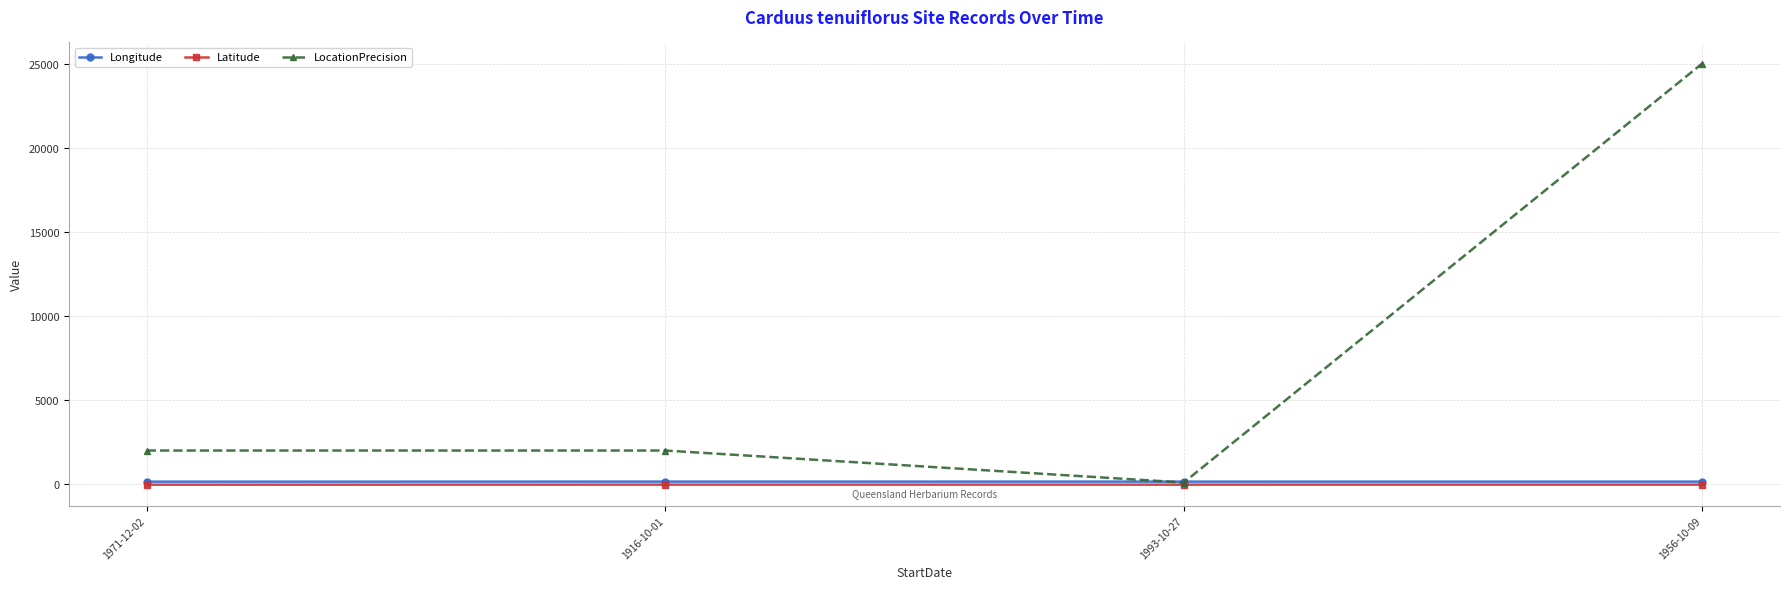

How many interior local valleys does the LocationPrecision series have?

1